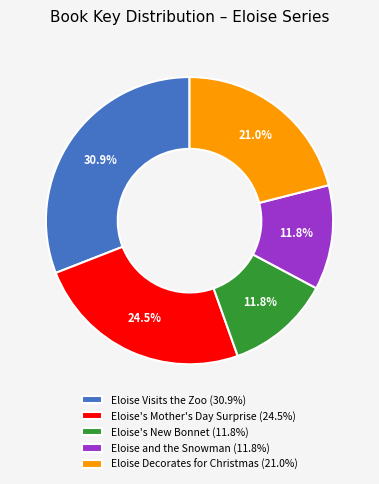

To the nearest percent, what is the difference between the Eloise Visits the Zoo and Eloise's New Bonnet slice percentages?

19%